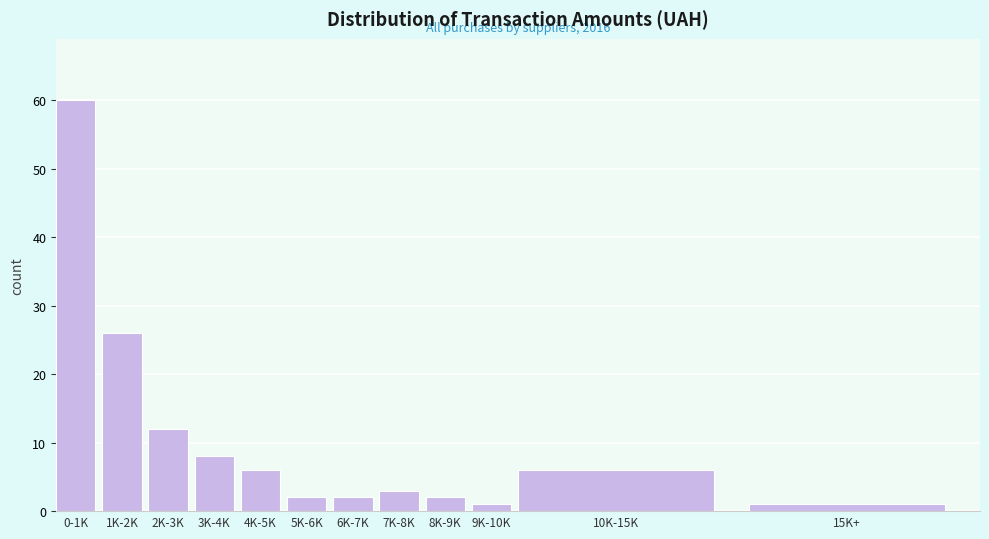

Reading left to right, transcribe all the data shown in this chart.

0-1K=60	1K-2K=26	2K-3K=12	3K-4K=8	4K-5K=6	5K-6K=2	6K-7K=2	7K-8K=3	8K-9K=2	9K-10K=1	10K-15K=6	15K+=1